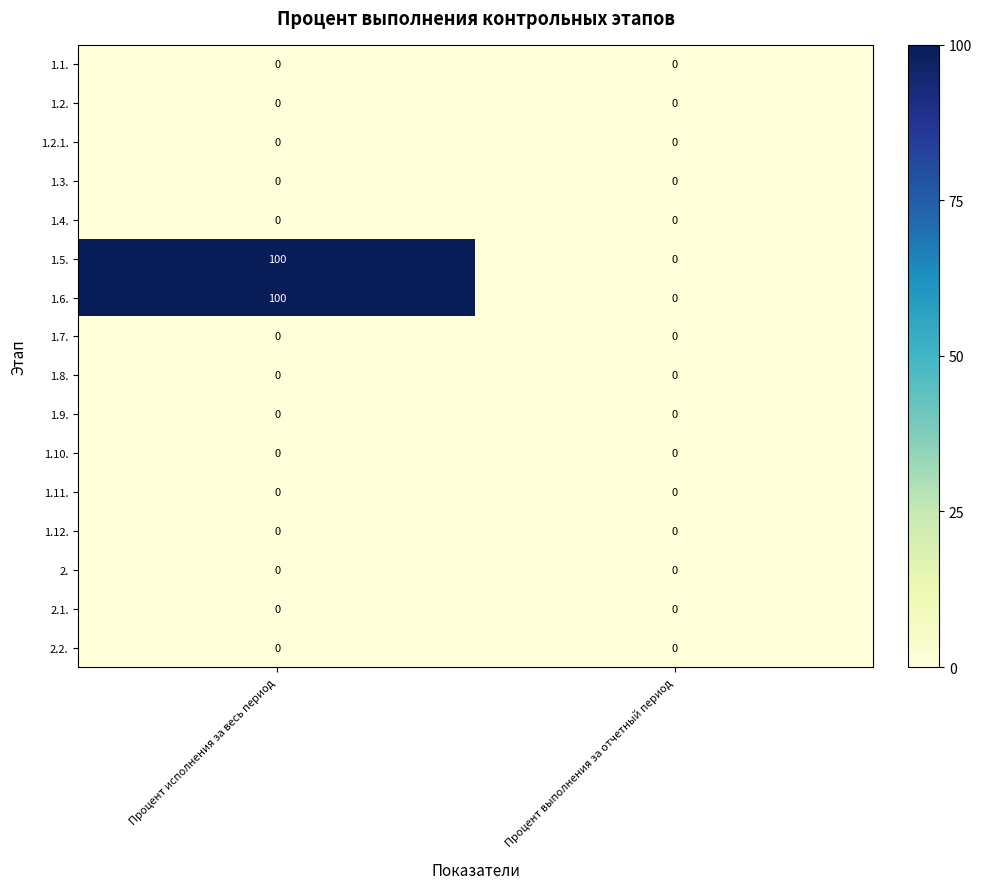

At which category is the sum across all series the highest?

Процент исполнения за весь период